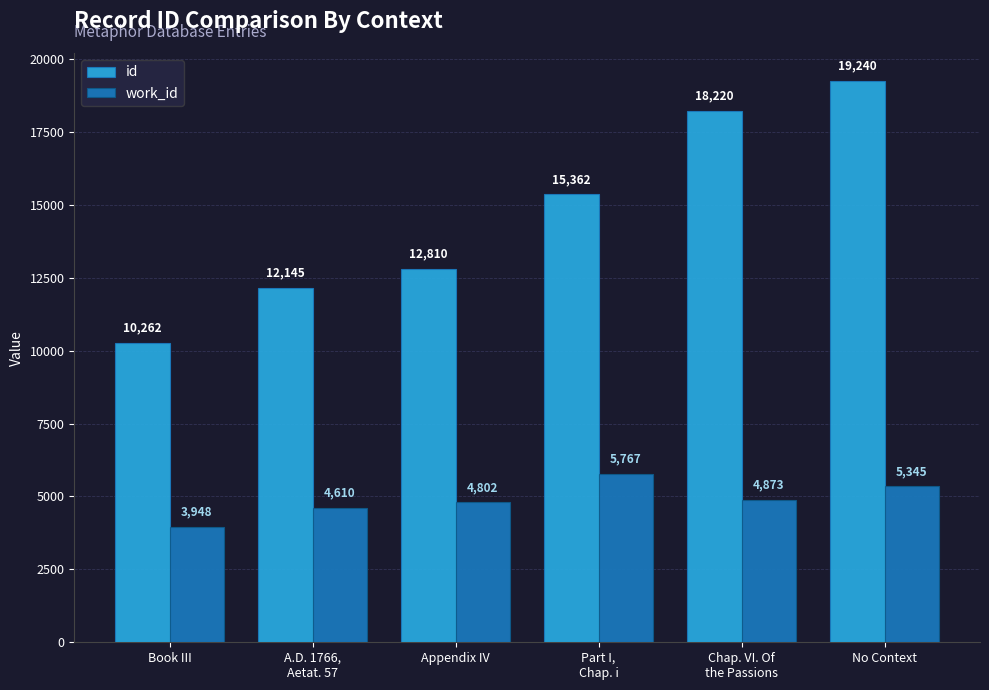

List the series in order of their overall mean, highest first.

id, work_id